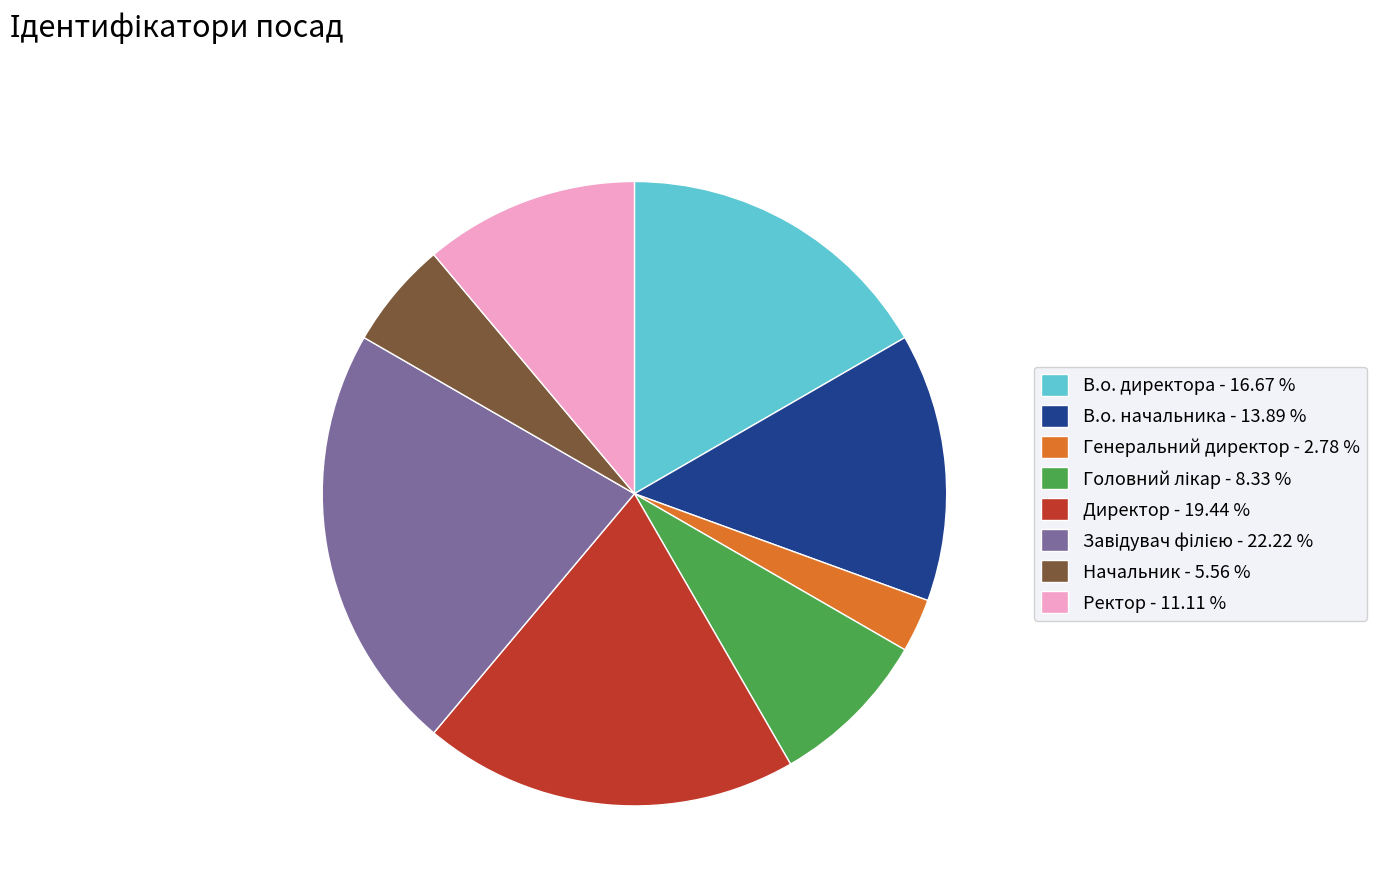

True or false: Начальник accounts for 20% of the total.

False